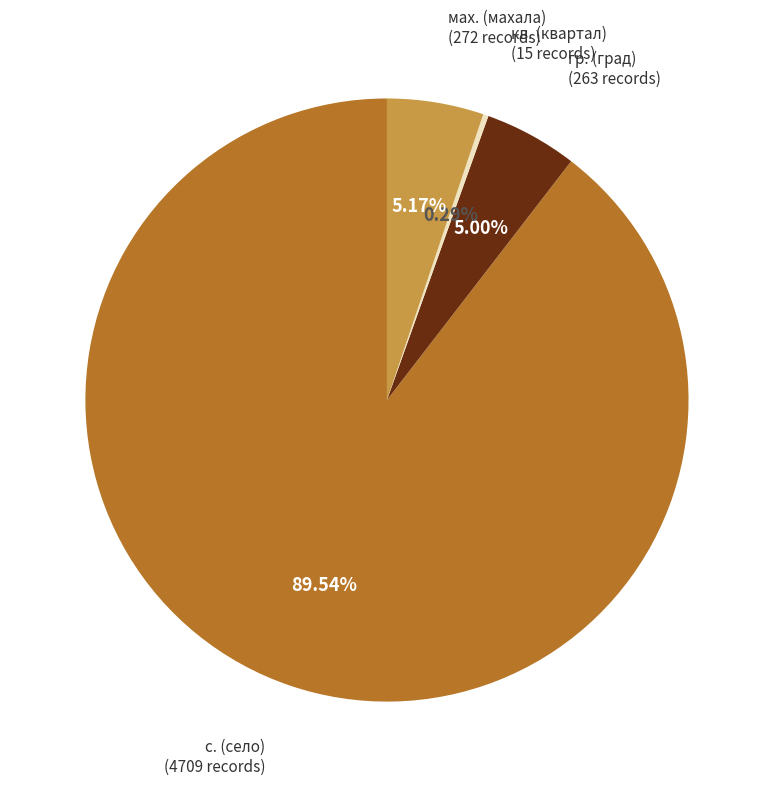

How many segments does this pie chart have?

4